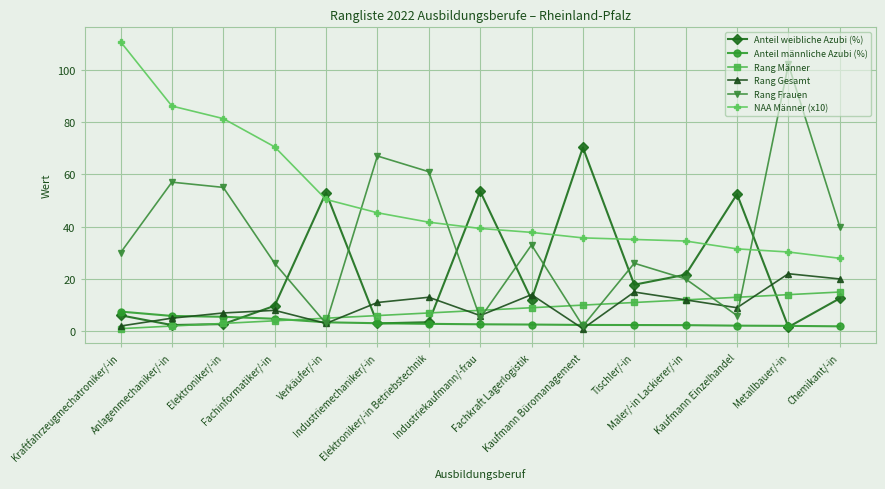

What is the average value of the Rang Männer series?

8.0